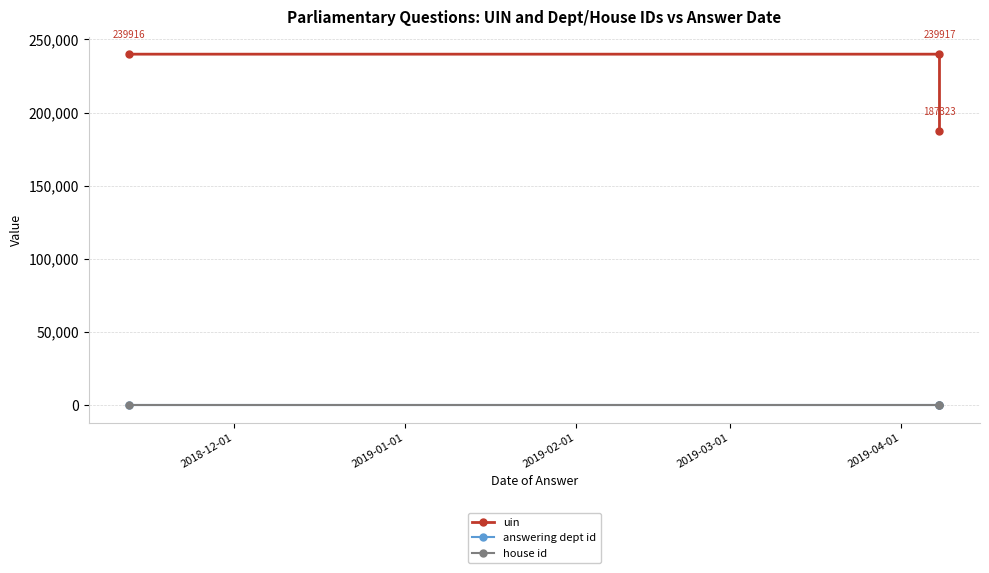

At which label does house id reach its minimum?

2018-12-01